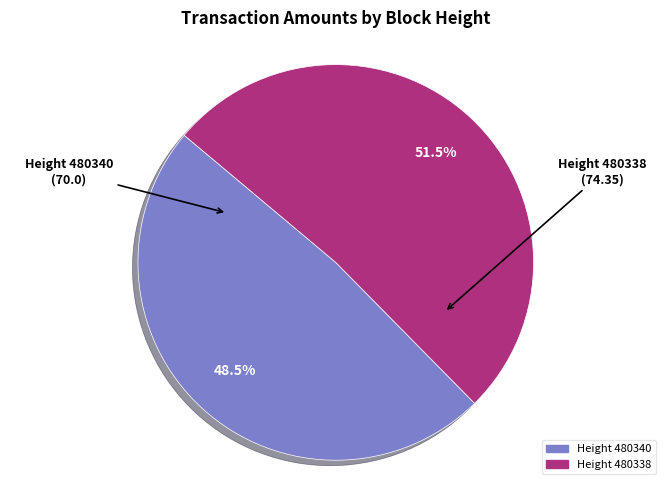

Is it true that Height 480340 is 40% of the pie?

False